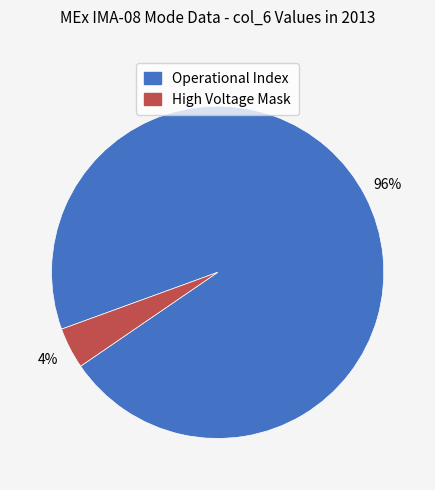

Which category accounts for the majority?

Operational Index